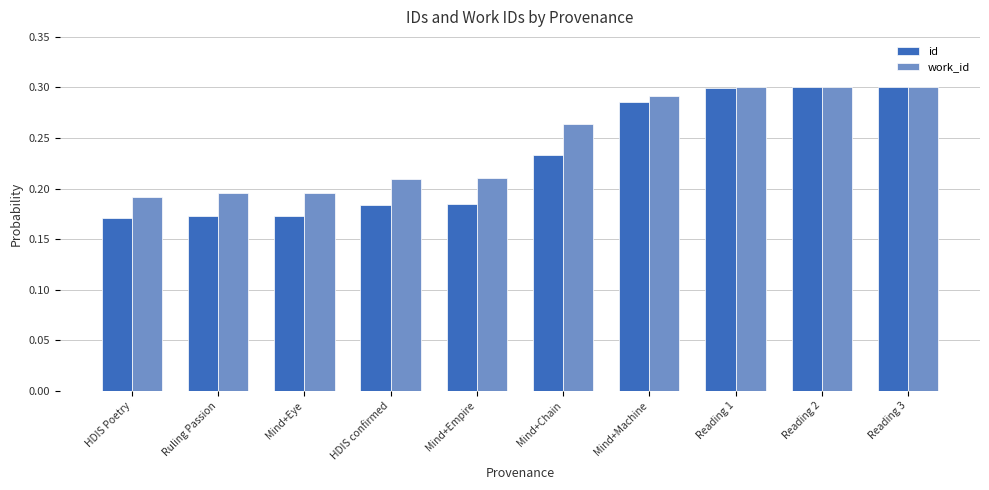

Which series has the largest total across all categories?

work_id